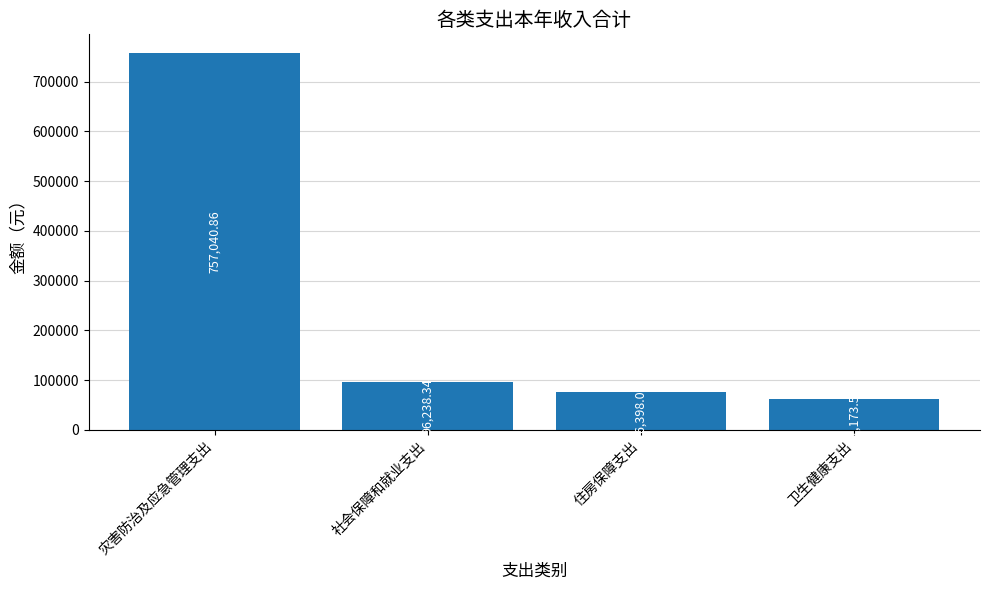

Reading right to left, what are all the values shown in this chart?

卫生健康支出=61173.6	住房保障支出=76398.0	社会保障和就业支出=96238.3	灾害防治及应急管理支出=757040.9